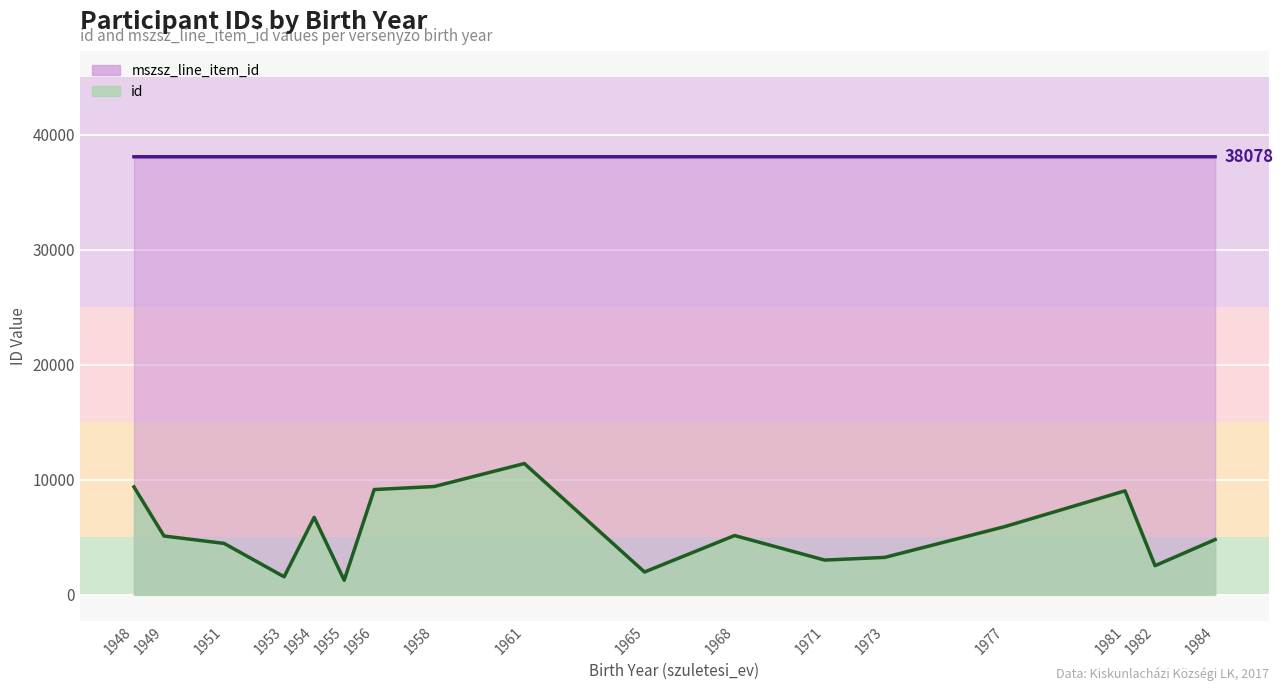

What is the total value across all series at 1949?

43193